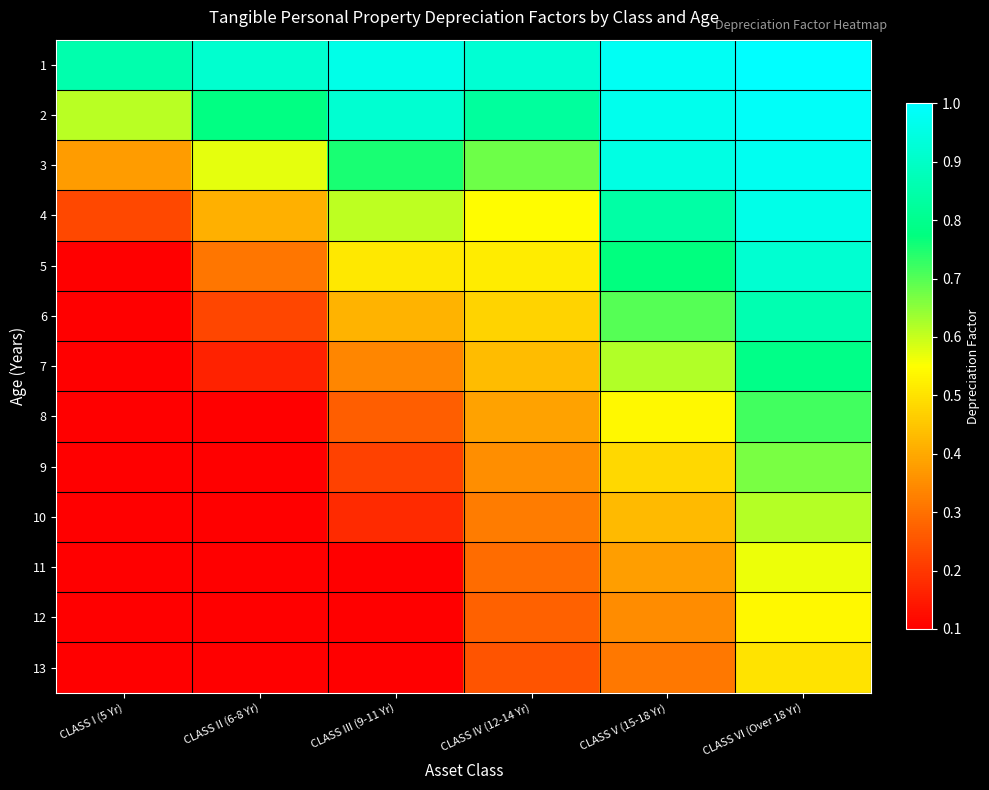

Reading right to left, list all the values displayed in this chart.

1: CLASS VI (Over 18 Yr)=1.0	CLASS V (15-18 Yr)=1.0	CLASS IV (12-14 Yr)=0.9	CLASS III (9-11 Yr)=1.0	CLASS II (6-8 Yr)=0.9	CLASS I (5 Yr)=0.9
2: CLASS VI (Over 18 Yr)=1.0	CLASS V (15-18 Yr)=1.0	CLASS IV (12-14 Yr)=0.8	CLASS III (9-11 Yr)=0.9	CLASS II (6-8 Yr)=0.8	CLASS I (5 Yr)=0.6
3: CLASS VI (Over 18 Yr)=1.0	CLASS V (15-18 Yr)=0.9	CLASS IV (12-14 Yr)=0.7	CLASS III (9-11 Yr)=0.8	CLASS II (6-8 Yr)=0.6	CLASS I (5 Yr)=0.4
4: CLASS VI (Over 18 Yr)=1.0	CLASS V (15-18 Yr)=0.8	CLASS IV (12-14 Yr)=0.5	CLASS III (9-11 Yr)=0.6	CLASS II (6-8 Yr)=0.4	CLASS I (5 Yr)=0.2
5: CLASS VI (Over 18 Yr)=0.9	CLASS V (15-18 Yr)=0.8	CLASS IV (12-14 Yr)=0.5	CLASS III (9-11 Yr)=0.5	CLASS II (6-8 Yr)=0.3	CLASS I (5 Yr)=0.1
6: CLASS VI (Over 18 Yr)=0.9	CLASS V (15-18 Yr)=0.7	CLASS IV (12-14 Yr)=0.5	CLASS III (9-11 Yr)=0.4	CLASS II (6-8 Yr)=0.2	CLASS I (5 Yr)=0.1
7: CLASS VI (Over 18 Yr)=0.8	CLASS V (15-18 Yr)=0.6	CLASS IV (12-14 Yr)=0.4	CLASS III (9-11 Yr)=0.3	CLASS II (6-8 Yr)=0.2	CLASS I (5 Yr)=0.1
8: CLASS VI (Over 18 Yr)=0.7	CLASS V (15-18 Yr)=0.5	CLASS IV (12-14 Yr)=0.4	CLASS III (9-11 Yr)=0.3	CLASS II (6-8 Yr)=0.1	CLASS I (5 Yr)=0.1
9: CLASS VI (Over 18 Yr)=0.7	CLASS V (15-18 Yr)=0.5	CLASS IV (12-14 Yr)=0.4	CLASS III (9-11 Yr)=0.2	CLASS II (6-8 Yr)=0.1	CLASS I (5 Yr)=0.1
10: CLASS VI (Over 18 Yr)=0.6	CLASS V (15-18 Yr)=0.4	CLASS IV (12-14 Yr)=0.3	CLASS III (9-11 Yr)=0.2	CLASS II (6-8 Yr)=0.1	CLASS I (5 Yr)=0.1
11: CLASS VI (Over 18 Yr)=0.6	CLASS V (15-18 Yr)=0.4	CLASS IV (12-14 Yr)=0.3	CLASS III (9-11 Yr)=0.1	CLASS II (6-8 Yr)=0.1	CLASS I (5 Yr)=0.1
12: CLASS VI (Over 18 Yr)=0.5	CLASS V (15-18 Yr)=0.3	CLASS IV (12-14 Yr)=0.3	CLASS III (9-11 Yr)=0.1	CLASS II (6-8 Yr)=0.1	CLASS I (5 Yr)=0.1
13: CLASS VI (Over 18 Yr)=0.5	CLASS V (15-18 Yr)=0.3	CLASS IV (12-14 Yr)=0.3	CLASS III (9-11 Yr)=0.1	CLASS II (6-8 Yr)=0.1	CLASS I (5 Yr)=0.1